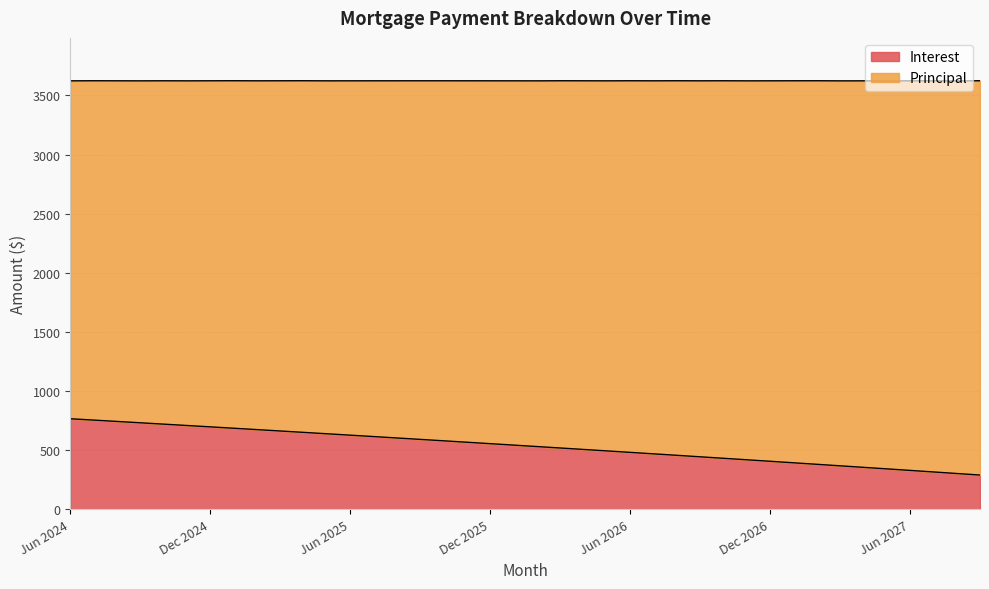

Which has a higher value, May 2025 or Jan 2025?

Jan 2025